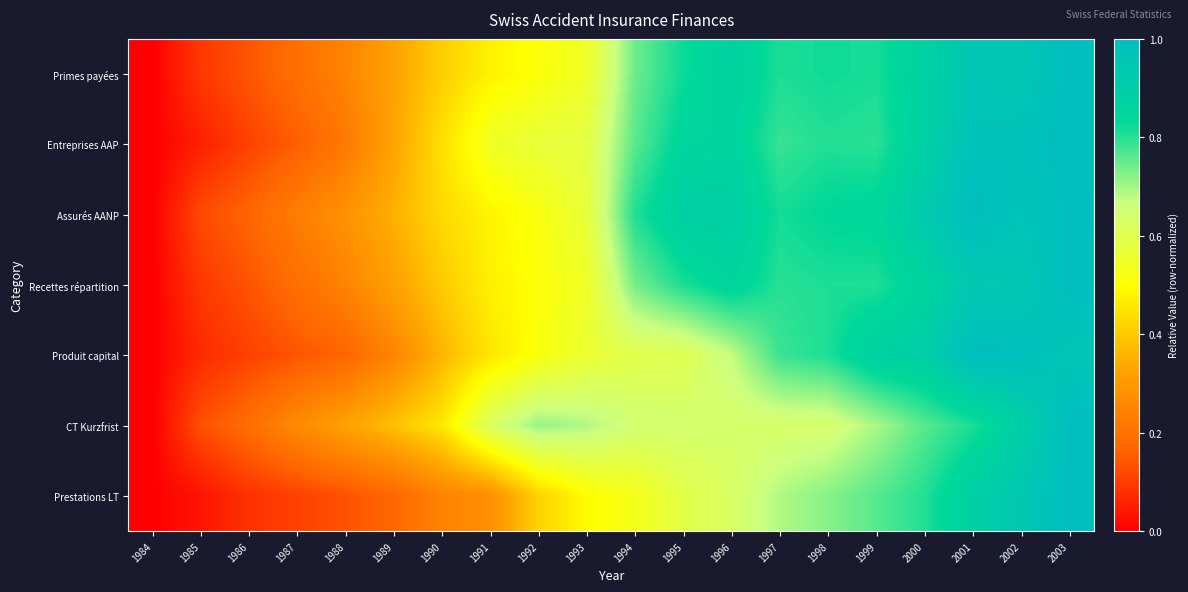

Reading left to right, extract all data points from this chart.

Primes payées: 1984=0.0	1985=0.1	1986=0.1	1987=0.2	1988=0.2	1989=0.3	1990=0.4	1991=0.5	1992=0.5	1993=0.5	1994=0.7	1995=0.8	1996=0.9	1997=0.8	1998=0.8	1999=0.8	2000=0.9	2001=1.0	2002=0.9	2003=1.0
Entreprises AAP: 1984=0.0	1985=0.1	1986=0.1	1987=0.2	1988=0.2	1989=0.3	1990=0.4	1991=0.5	1992=0.6	1993=0.6	1994=0.8	1995=0.9	1996=0.9	1997=0.8	1998=0.8	1999=0.8	2000=0.9	2001=1.0	2002=1.0	2003=1.0
Assurés AANP: 1984=0.0	1985=0.1	1986=0.2	1987=0.2	1988=0.3	1989=0.4	1990=0.4	1991=0.5	1992=0.5	1993=0.6	1994=0.8	1995=0.9	1996=0.9	1997=0.8	1998=0.8	1999=0.8	2000=0.9	2001=1.0	2002=1.0	2003=1.0
Recettes répartition: 1984=0.0	1985=0.1	1986=0.1	1987=0.2	1988=0.2	1989=0.3	1990=0.4	1991=0.5	1992=0.5	1993=0.6	1994=0.7	1995=0.8	1996=0.9	1997=0.8	1998=0.8	1999=0.8	2000=0.9	2001=0.9	2002=0.9	2003=1.0
Produit capital: 1984=0.0	1985=0.1	1986=0.1	1987=0.1	1988=0.2	1989=0.2	1990=0.4	1991=0.5	1992=0.5	1993=0.6	1994=0.6	1995=0.6	1996=0.7	1997=0.8	1998=0.8	1999=0.9	2000=0.9	2001=1.0	2002=1.0	2003=1.0
CT Kurzfrist: 1984=0.0	1985=0.1	1986=0.2	1987=0.3	1988=0.3	1989=0.4	1990=0.5	1991=0.6	1992=0.7	1993=0.7	1994=0.6	1995=0.6	1996=0.6	1997=0.6	1998=0.6	1999=0.7	2000=0.8	2001=0.8	2002=0.9	2003=1.0
Prestations LT: 1984=0.0	1985=0.0	1986=0.1	1987=0.1	1988=0.1	1989=0.2	1990=0.2	1991=0.3	1992=0.4	1993=0.5	1994=0.5	1995=0.6	1996=0.6	1997=0.7	1998=0.7	1999=0.8	2000=0.8	2001=0.9	2002=0.9	2003=1.0